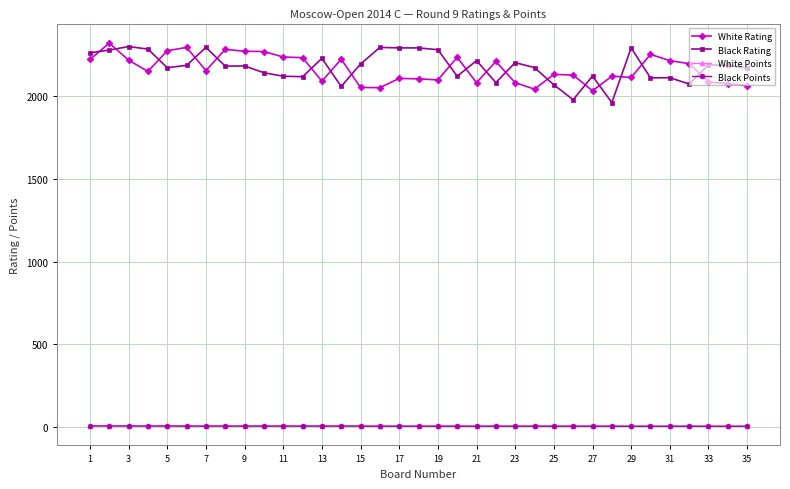

Which series ends up on top after the final intersection of White Rating and Black Rating?

Black Rating